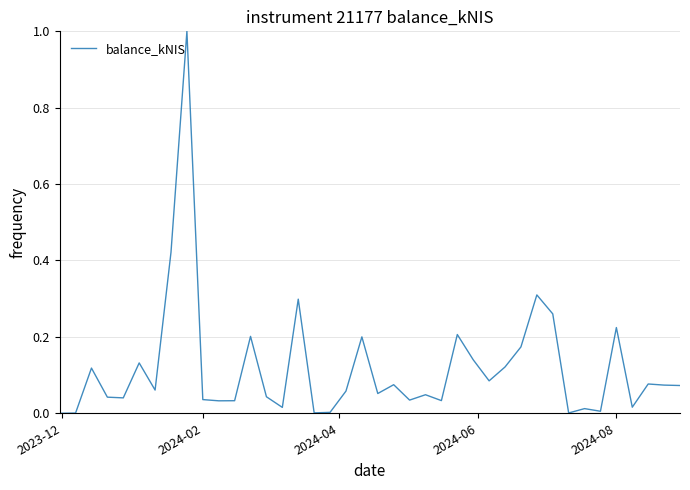

What is the difference between the maximum and minimum values?

1.0